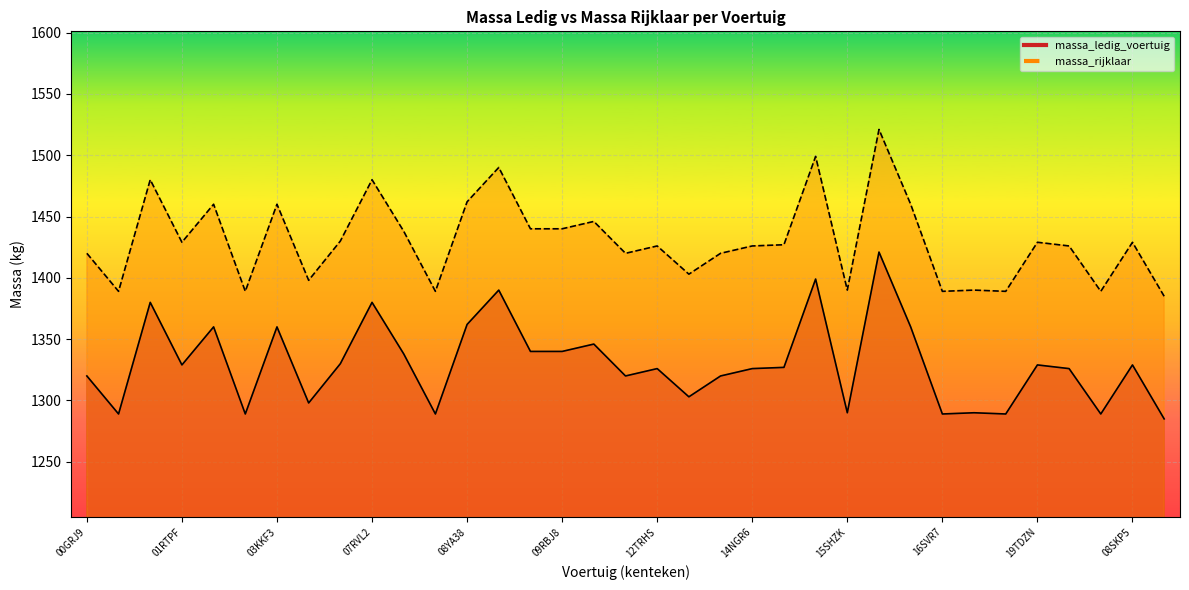

How many distinct data groups are displayed?

2